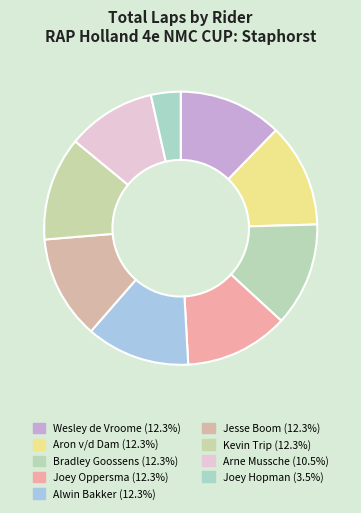

What percentage do Jesse Boom and Wesley de Vroome together represent?

24.6%